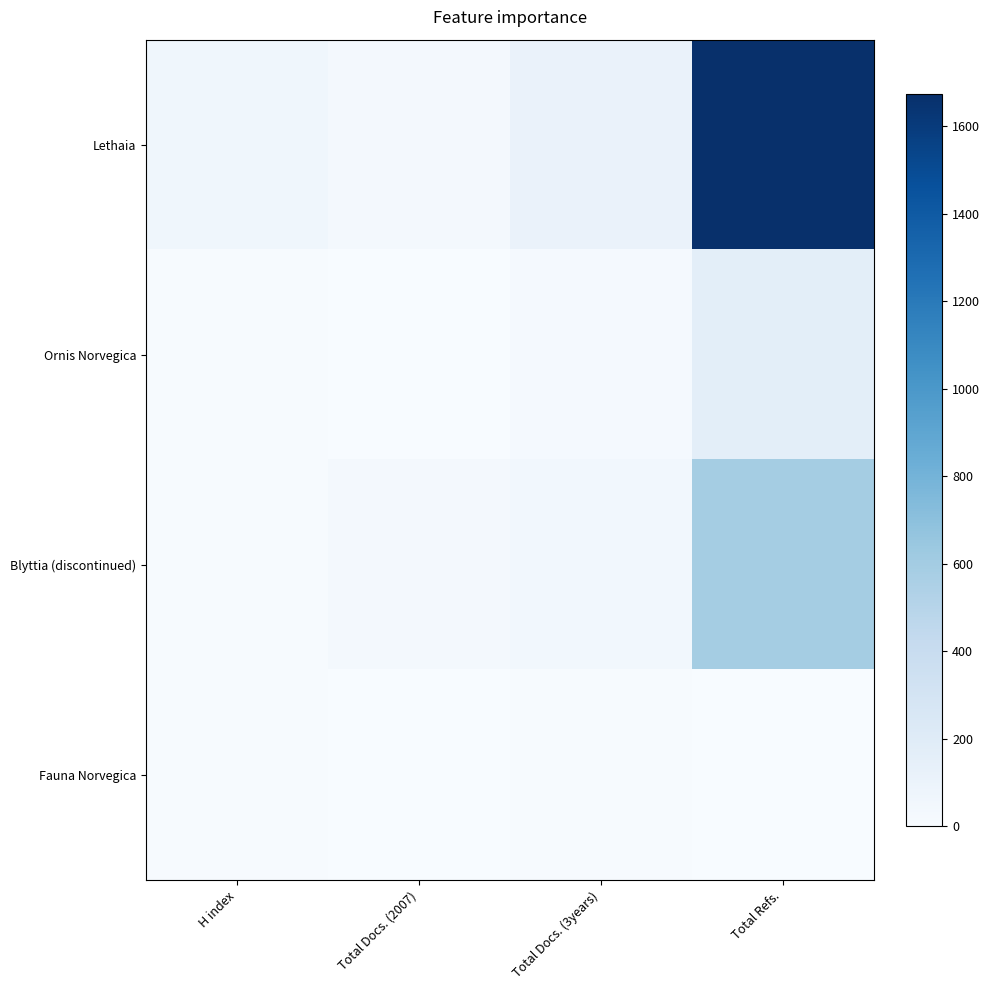

What is the spread (max minus min) of values at Total Refs.?

1675